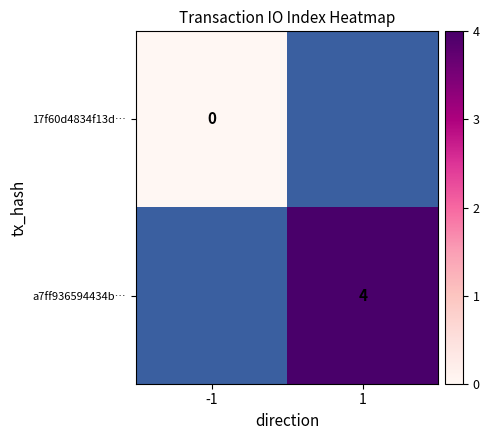

Count the number of categories in the chart.

2